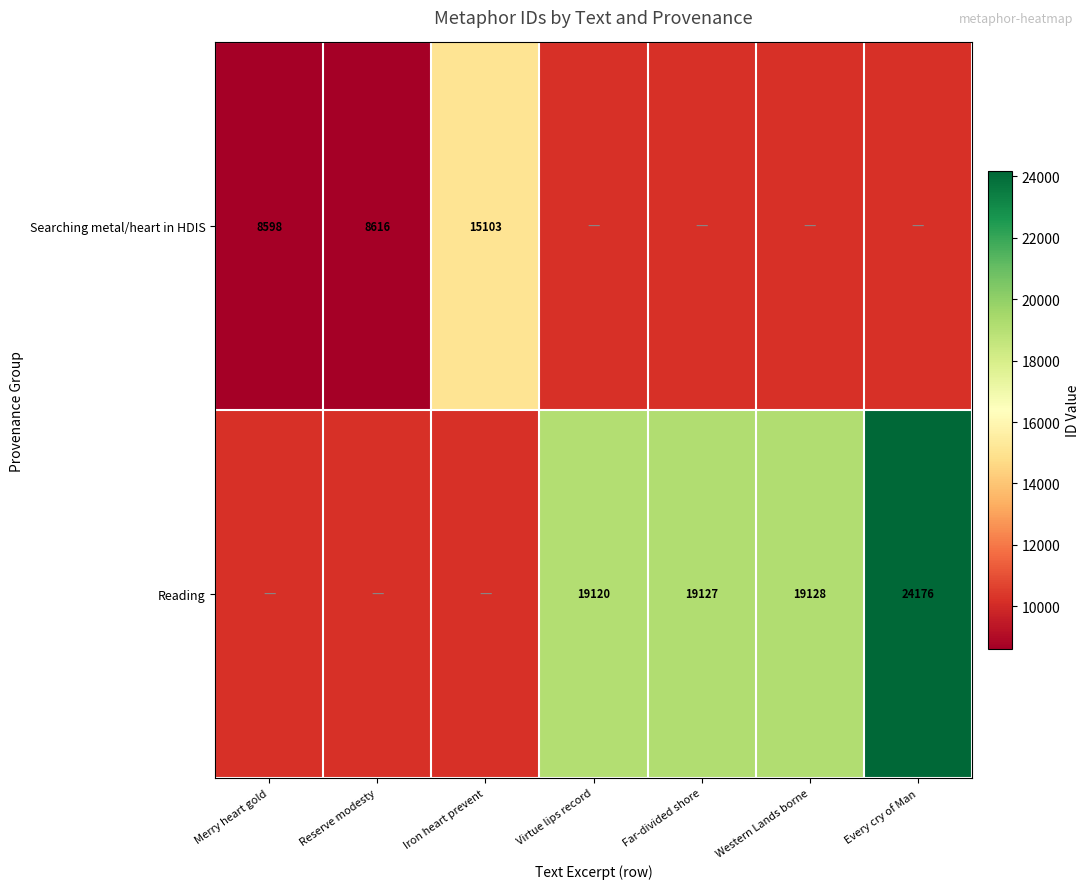

At how many categories does at least one series exceed 23195?

1